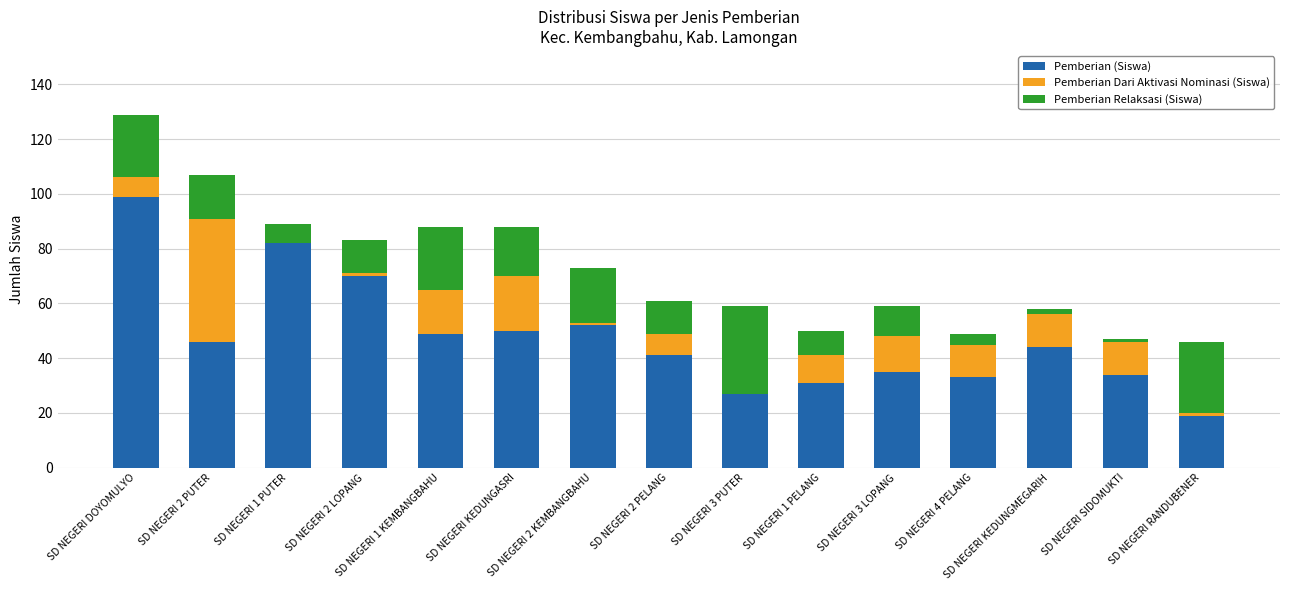

What is the sum of all Pemberian (Siswa) values?

712